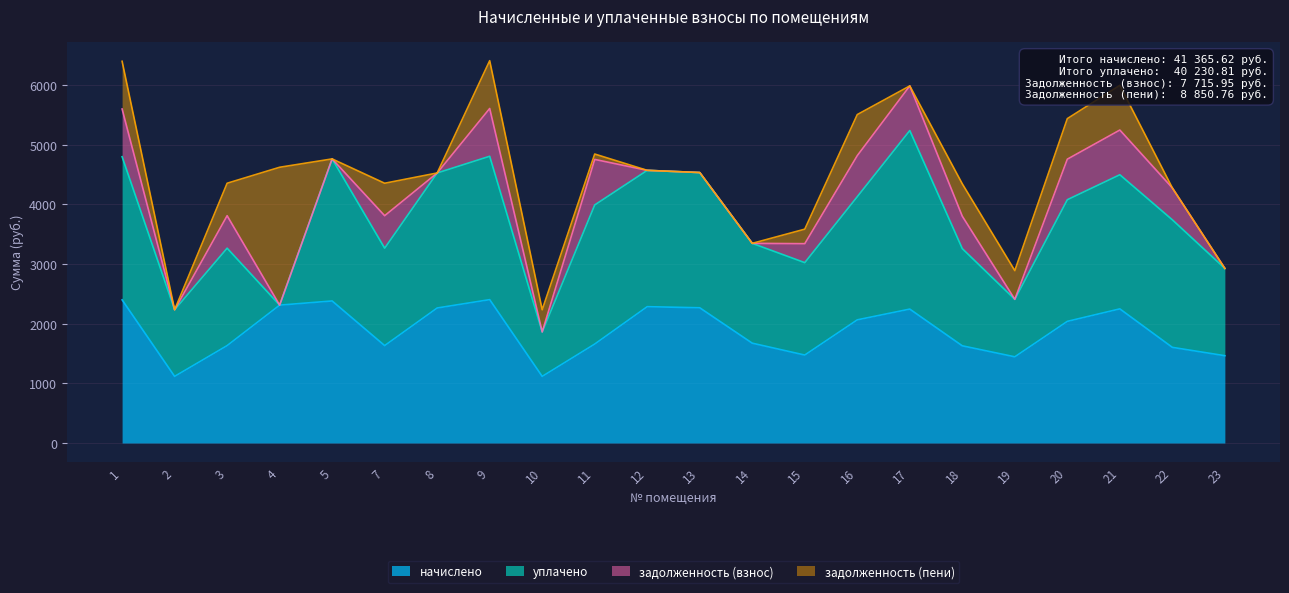

What is the difference between the maximum and minimum values in the начислено series?

1286.8